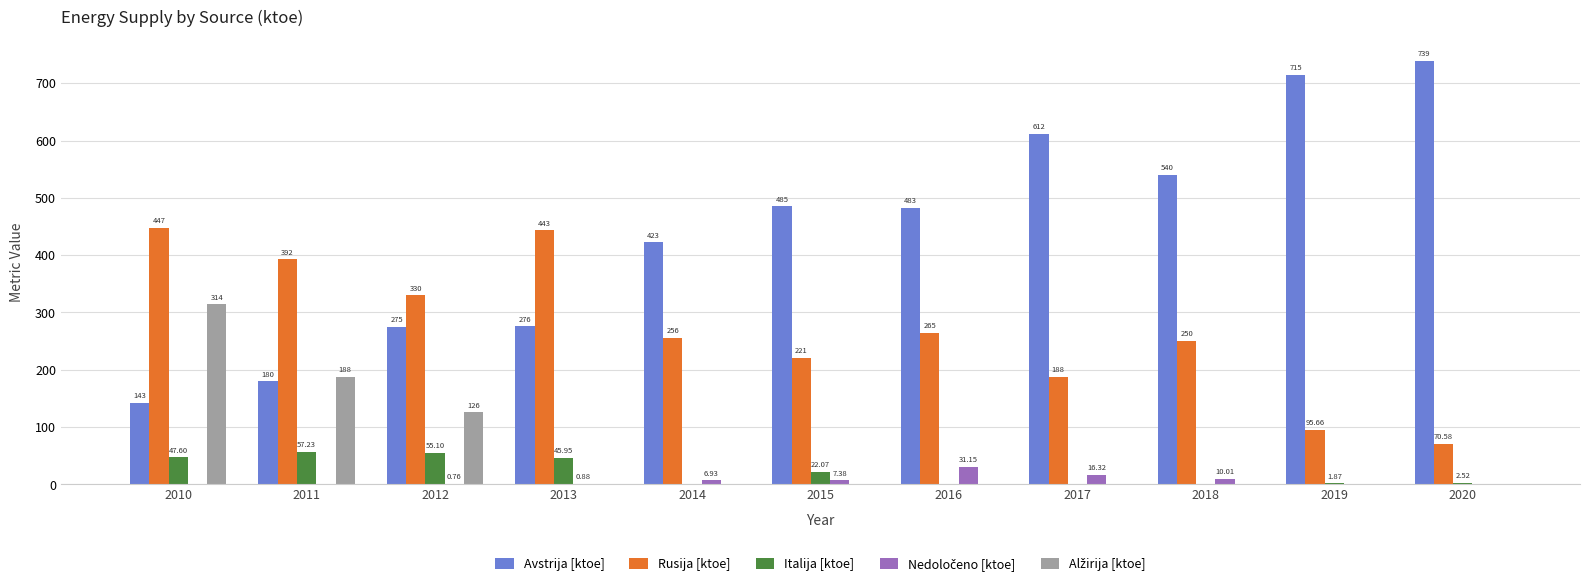

Are the bars horizontal?

No